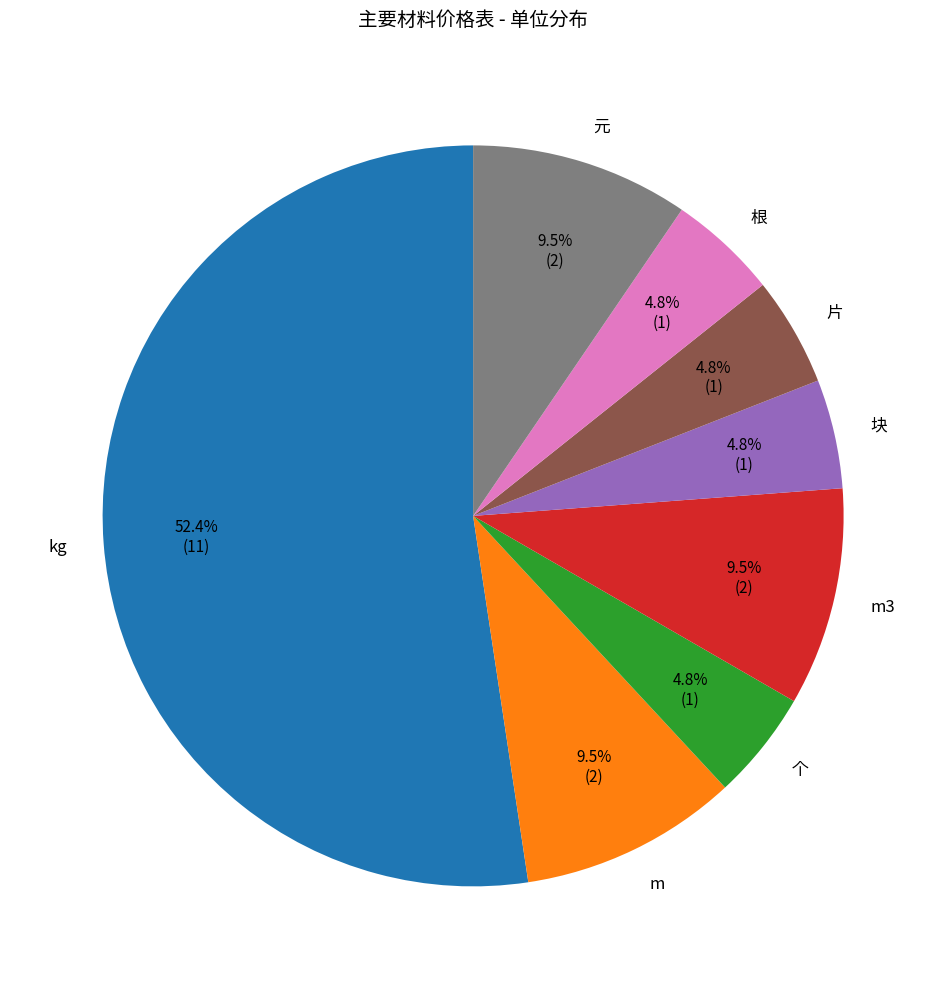

Is the sum of m3 and 个 greater than half?

No